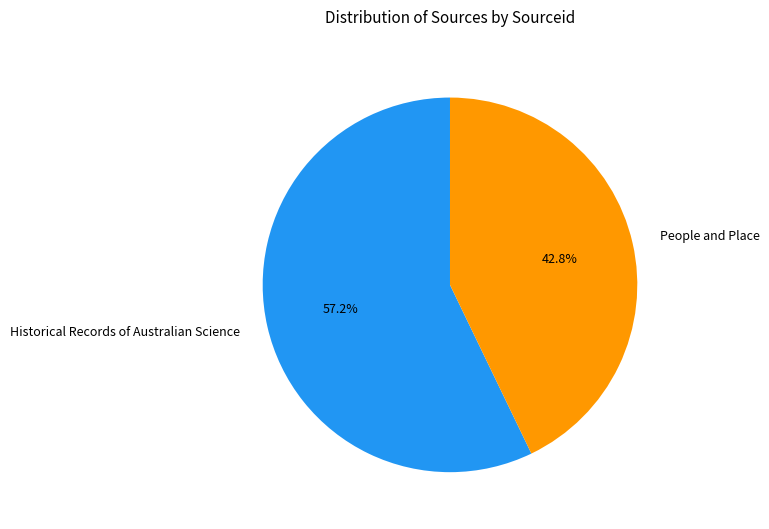

To the nearest percent, what portion does People and Place represent?

43%